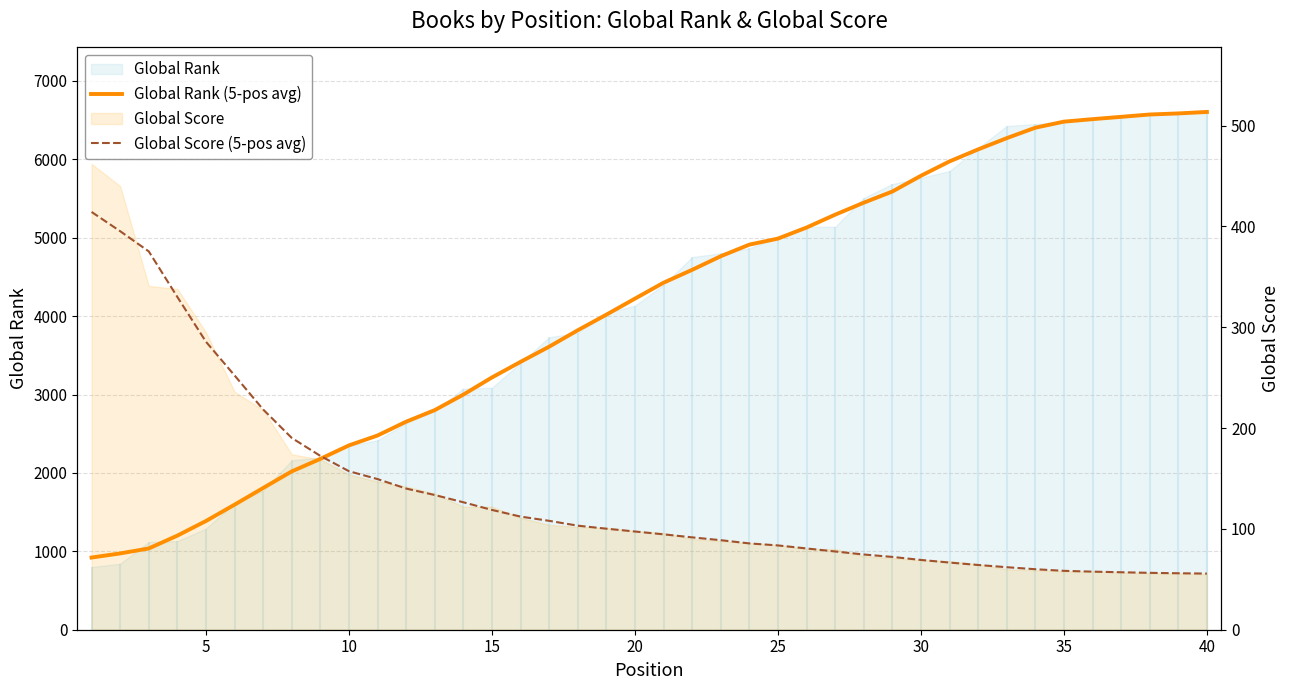

True or false: Global Rank (5-pos avg) has more than 0 points higher than both neighbors.

False